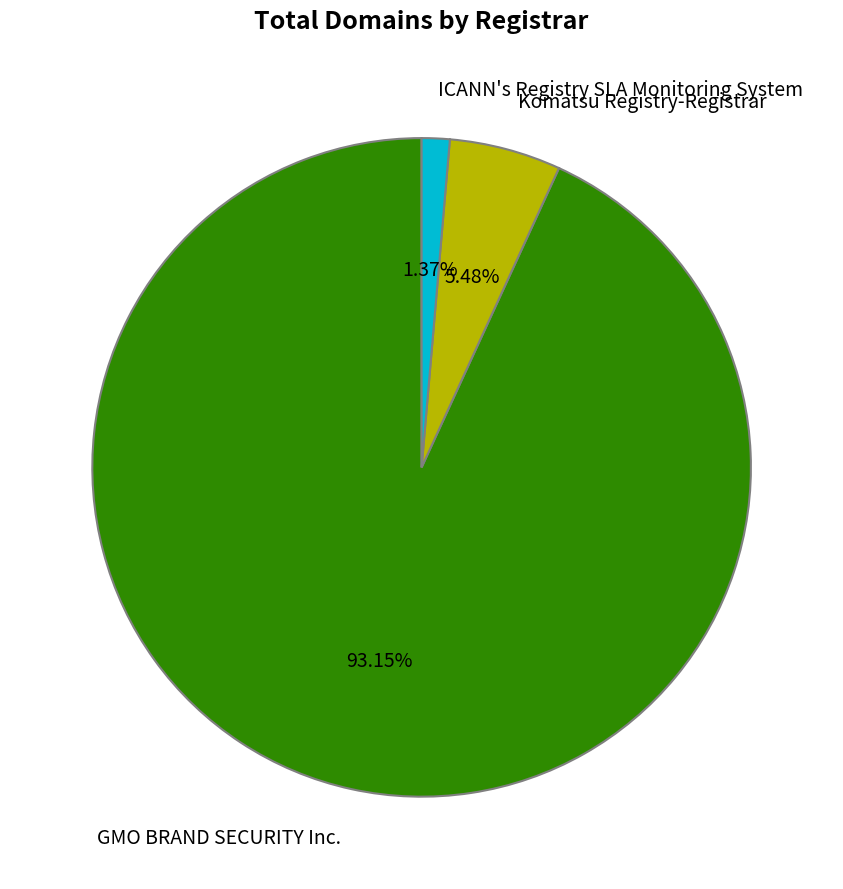

Combined, what portion of the pie is Komatsu Registry-Registrar and GMO BRAND SECURITY Inc.?

98.6%